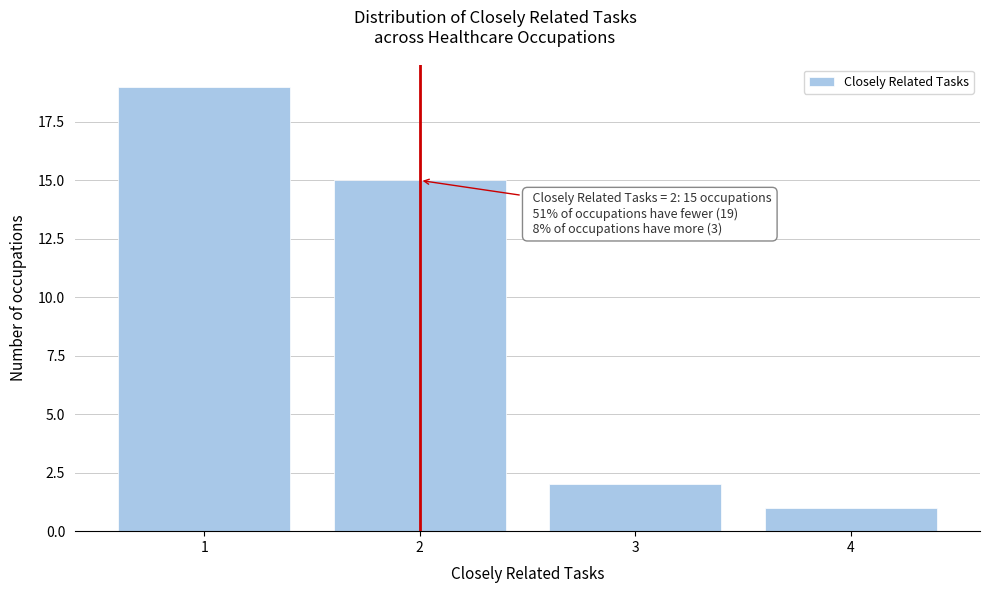

Which range on the x-axis has the tallest bar?

0.5 to 1.5